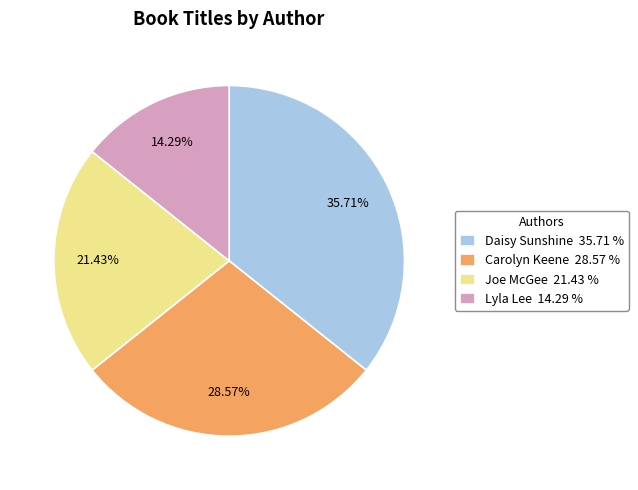

Which has a higher value, Joe McGee 21.43 % or Carolyn Keene 28.57 %?

Carolyn Keene 28.57 %